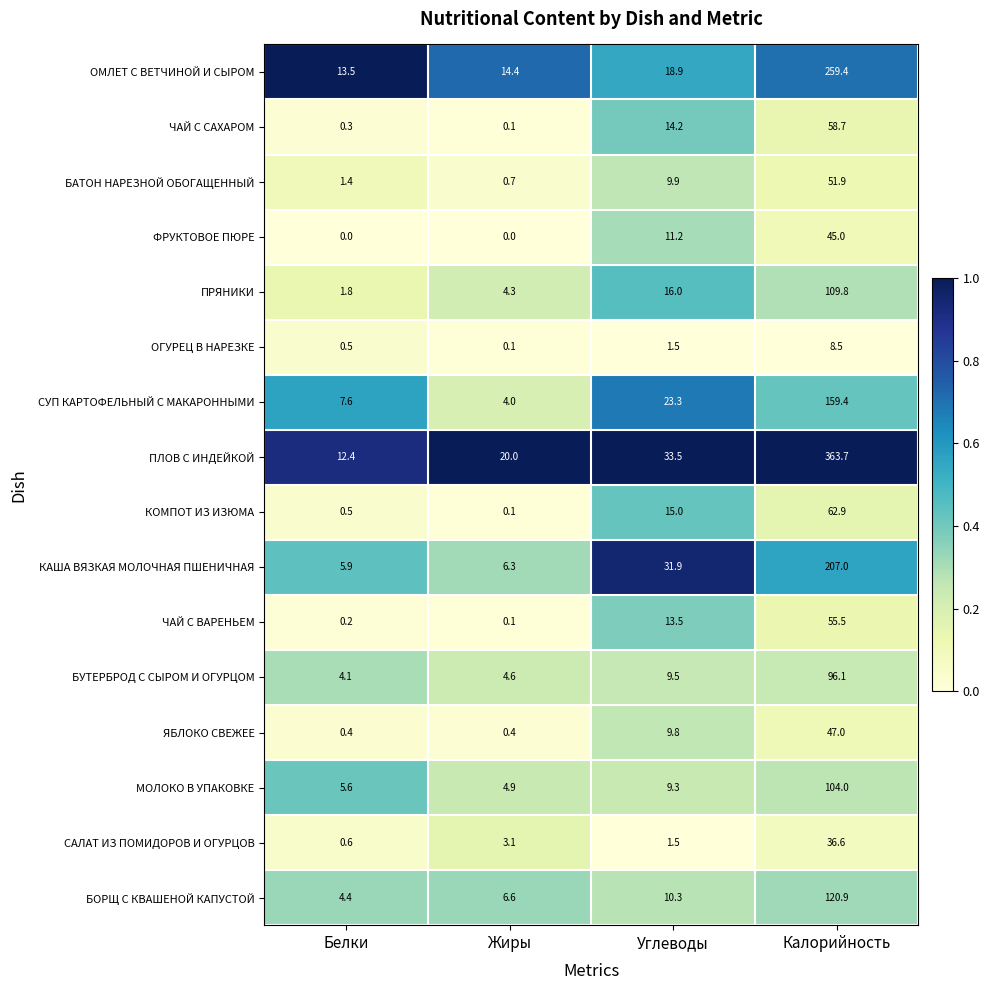

At which label is БАТОН НАРЕЗНОЙ ОБОГАЩЕННЫЙ closest to 26?

Углеводы